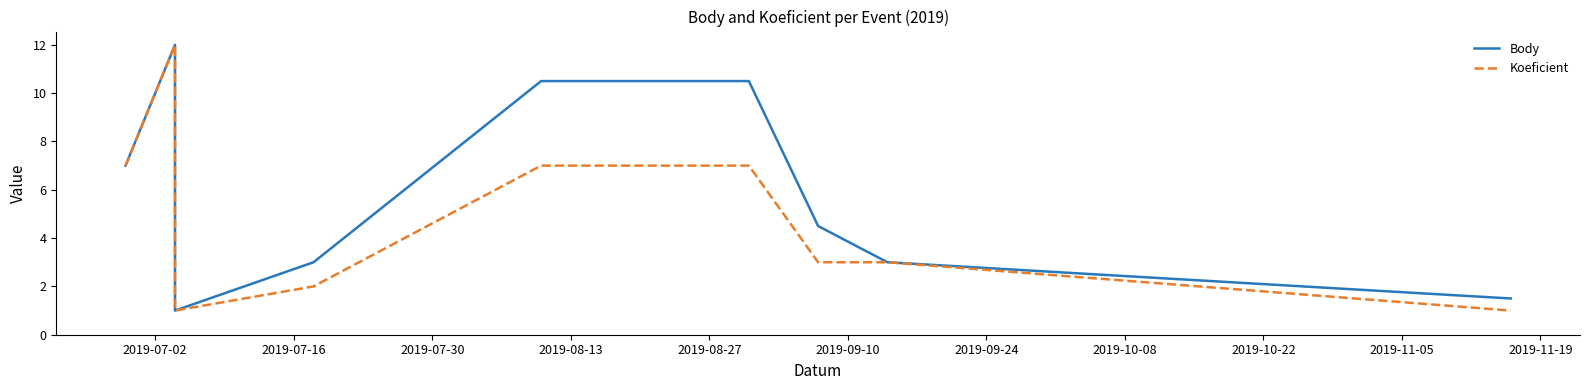

Between 2019-07-02 and 2019-07-16, which series saw the biggest shift?

Body